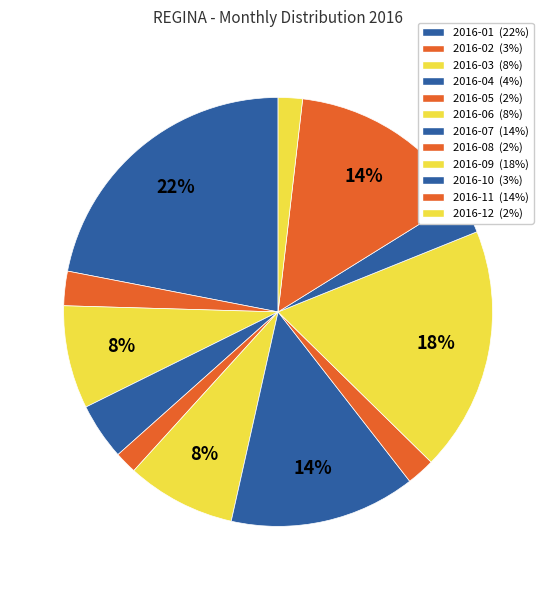

How many segments does this pie chart have?

12